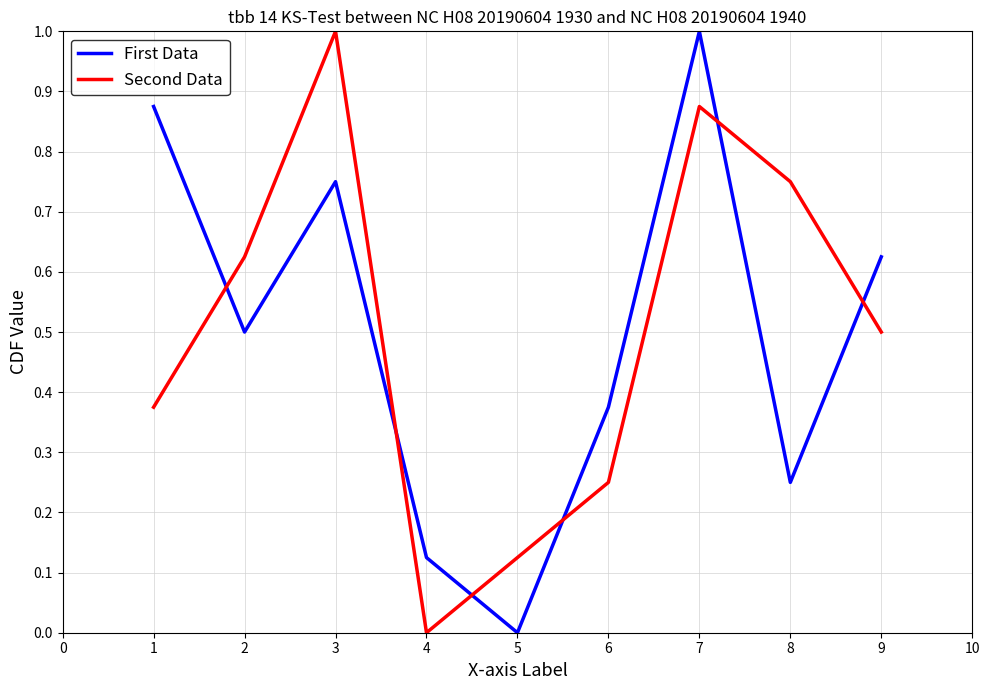

How many interior local valleys does the Second Data series have?

1